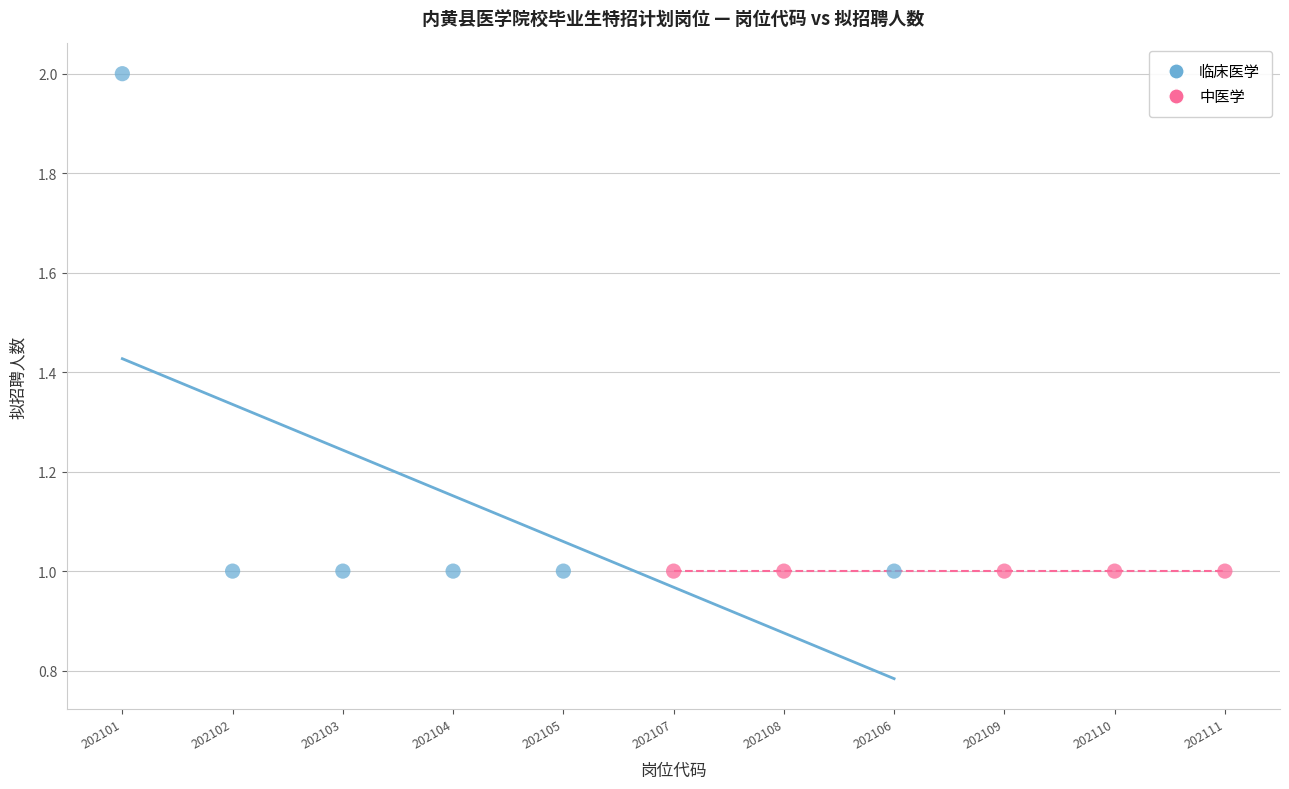

What are all the series names shown in the legend?

临床医学, 中医学